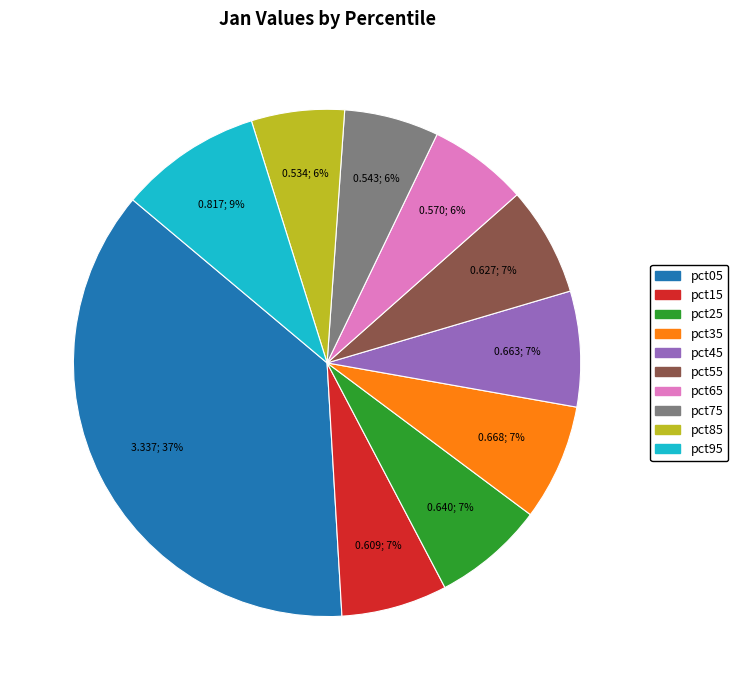

Do pct25 and pct35 together represent more than half of the pie?

No